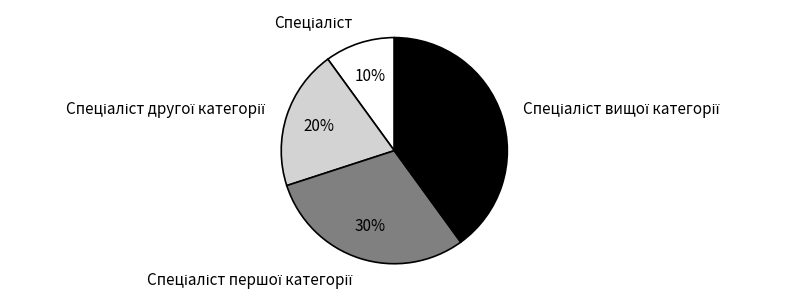

Does any single category account for the majority?

No